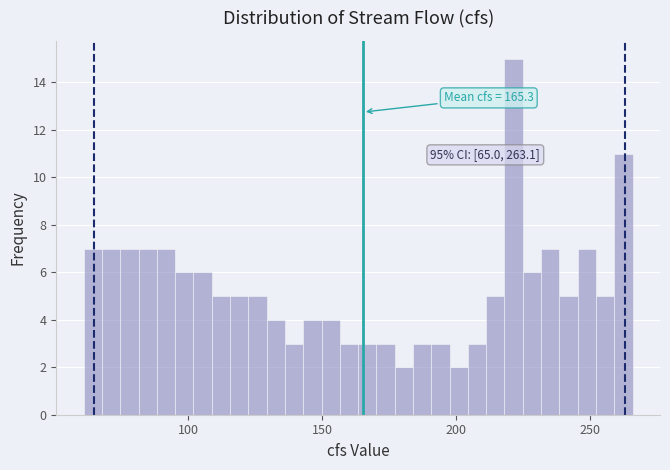

Around what value on the x-axis is the tallest bar? Give the approximate position of its centre, as read against the axis.

220